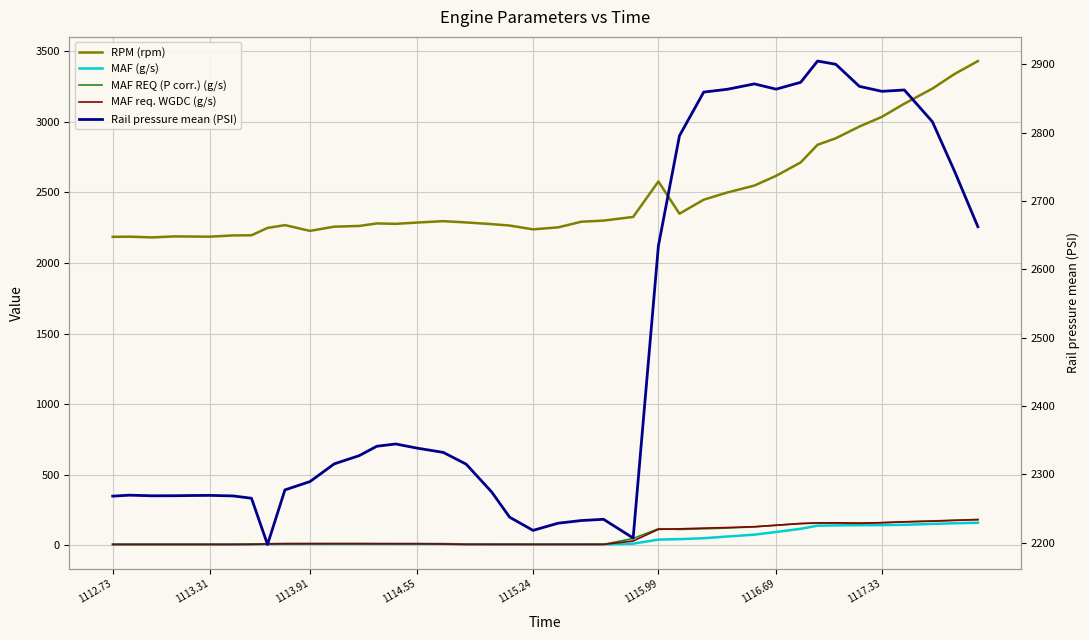

Is this an area chart (filled region under the line)?

No